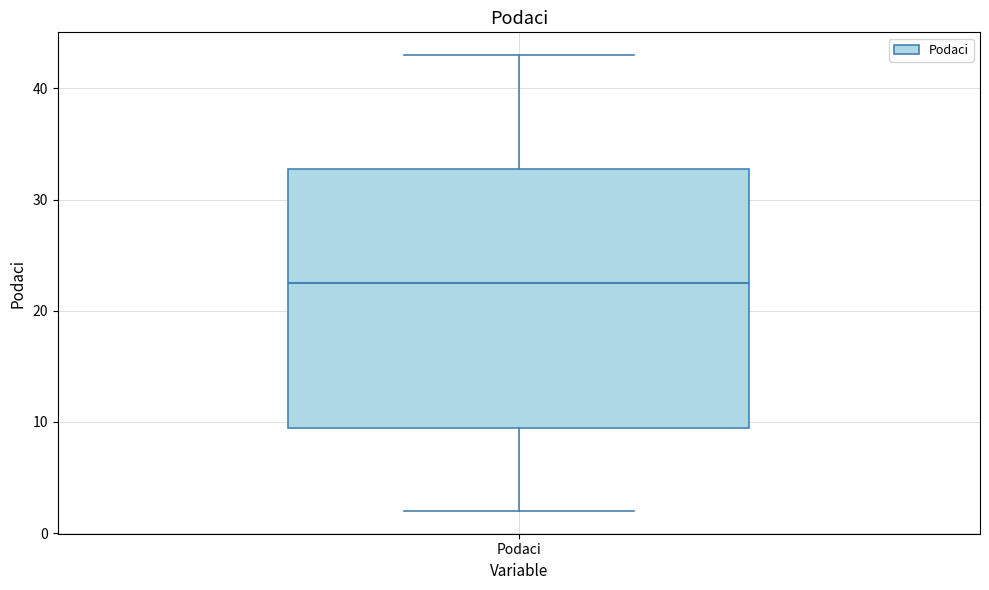

Transcribe this box plot: give where the median line is, the range the box spans, and where the two whiskers end, as read against the y-axis. The values are not printed on the chart, so give them approximately, as read against the axis.

median 23, box 10 to 33, whiskers 2 to 43